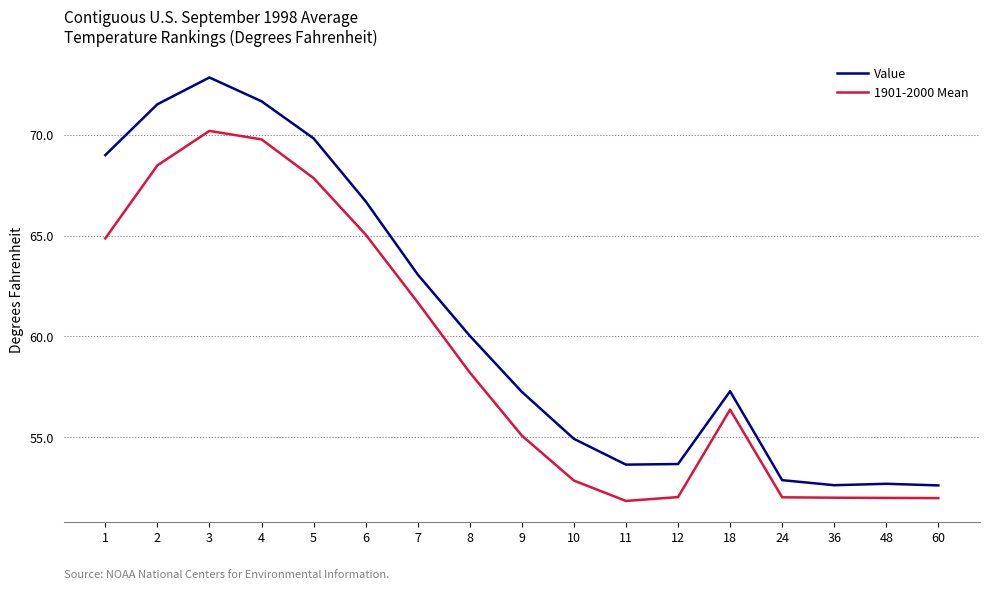

The 1901-2000 Mean series shows 21.9 at 4. True or false?

False